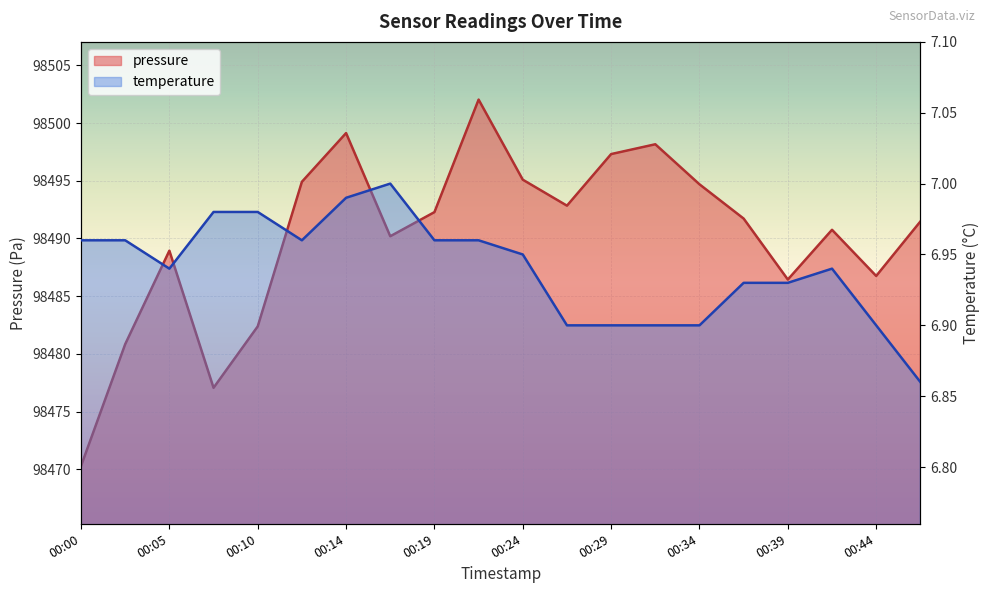

What is the spread (max minus min) of values at 00:19?

98485.3